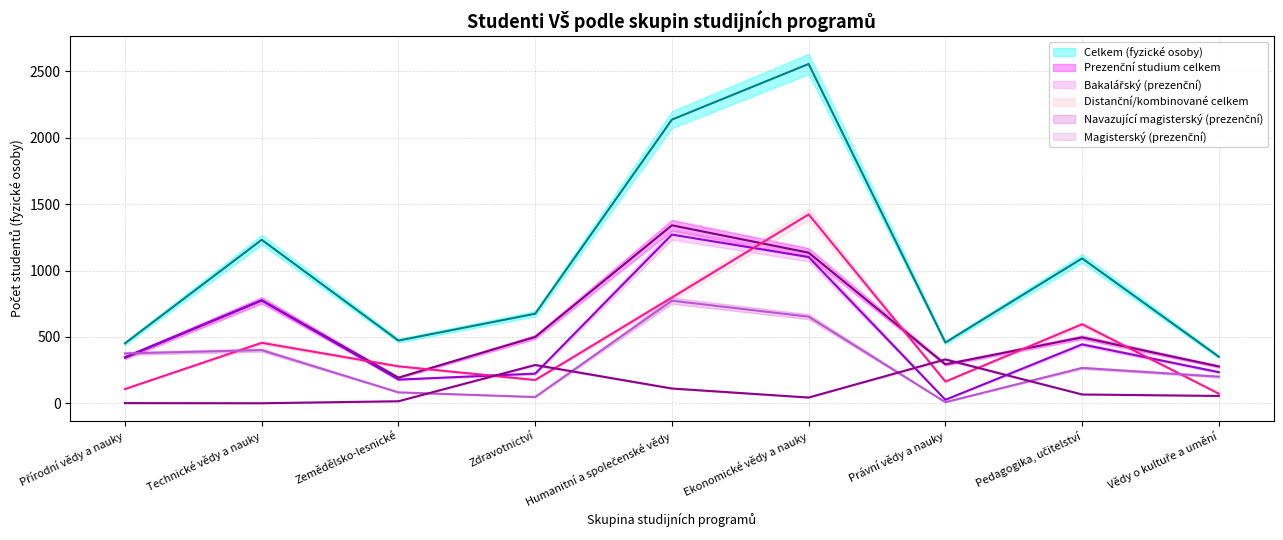

Reading left to right, what are all the values shown in this chart?

Celkem (fyzické osoby): Přírodní vědy a nauky=452	Technické vědy a nauky=1232	Zemědělsko-lesnické=473	Zdravotnictví=675	Humanitní a společenské vědy=2137	Ekonomické vědy a nauky=2556	Právní vědy a nauky=458	Pedagogika, učitelství=1092	Vědy o kultuře a umění=351
Prezenční studium celkem: Přírodní vědy a nauky=344	Technické vědy a nauky=776	Zemědělsko-lesnické=194	Zdravotnictví=500	Humanitní a společenské vědy=1341	Ekonomické vědy a nauky=1135	Právní vědy a nauky=294	Pedagogika, učitelství=497	Vědy o kultuře a umění=278
Bakalářský (prezenční): Přírodní vědy a nauky=348	Technické vědy a nauky=776	Zemědělsko-lesnické=179	Zdravotnictví=224	Humanitní a společenské vědy=1271	Ekonomické vědy a nauky=1102	Právní vědy a nauky=27	Pedagogika, učitelství=444	Vědy o kultuře a umění=235
Distanční/kombinované celkem: Přírodní vědy a nauky=108	Technické vědy a nauky=456	Zemědělsko-lesnické=279	Zdravotnictví=176	Humanitní a společenské vědy=797	Ekonomické vědy a nauky=1423	Právní vědy a nauky=164	Pedagogika, učitelství=596	Vědy o kultuře a umění=73
Navazující magisterský (prezenční): Přírodní vědy a nauky=376	Technické vědy a nauky=401	Zemědělsko-lesnické=83	Zdravotnictví=48	Humanitní a společenské vědy=773	Ekonomické vědy a nauky=653	Právní vědy a nauky=9	Pedagogika, učitelství=267	Vědy o kultuře a umění=201
Magisterský (prezenční): Přírodní vědy a nauky=2	Technické vědy a nauky=1	Zemědělsko-lesnické=16	Zdravotnictví=289	Humanitní a společenské vědy=112	Ekonomické vědy a nauky=44	Právní vědy a nauky=331	Pedagogika, učitelství=67	Vědy o kultuře a umění=56